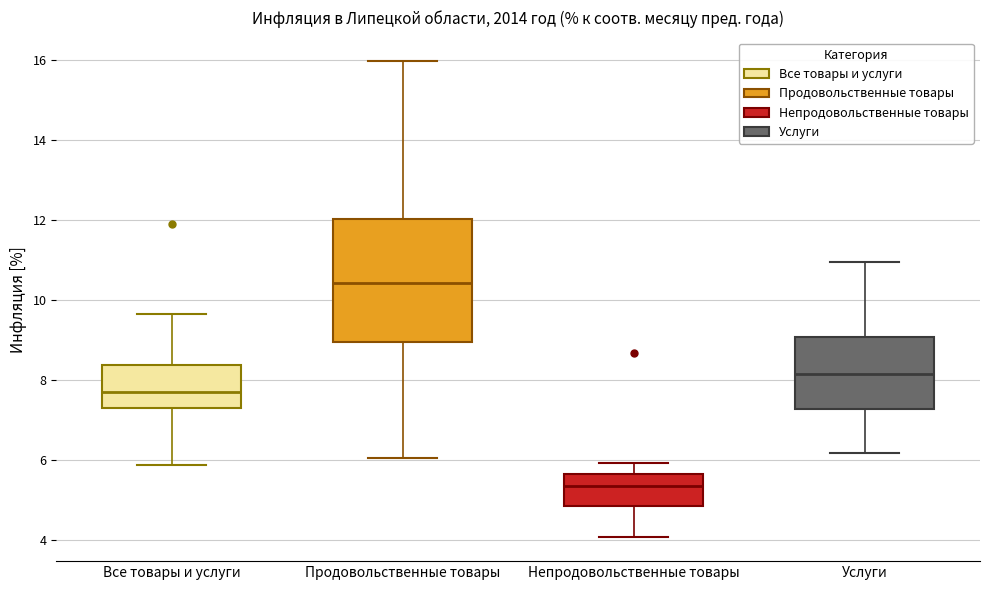

Reading left to right, read every box against the y-axis: the position of its median line, the range the box covers, and the ends of its whiskers. The values are not printed on the chart, so give them approximately, as read against the axis.

Все товары и услуги: median 7.6, box 7.4 to 8.4, whiskers 5.8 to 9.6
Продовольственные товары: median 10.4, box 9.0 to 12.0, whiskers 6.0 to 16.0
Непродовольственные товары: median 5.4, box 4.8 to 5.6, whiskers 4.0 to 6.0
Услуги: median 8.2, box 7.2 to 9.0, whiskers 6.2 to 11.0